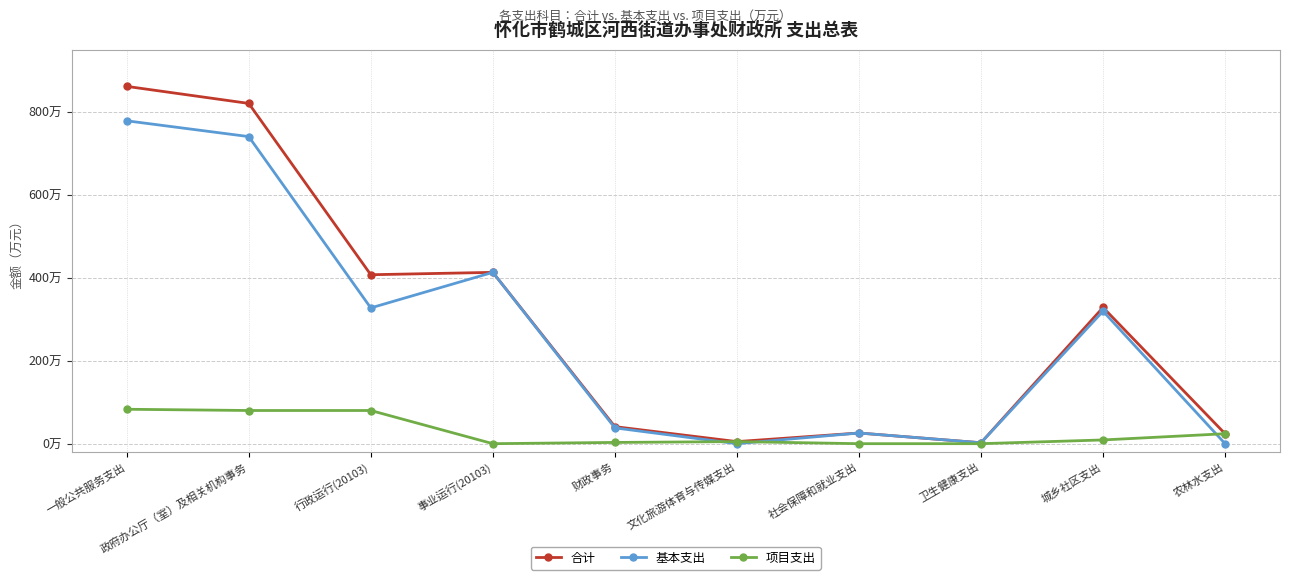

What are all the series names shown in the legend?

合计, 基本支出, 项目支出